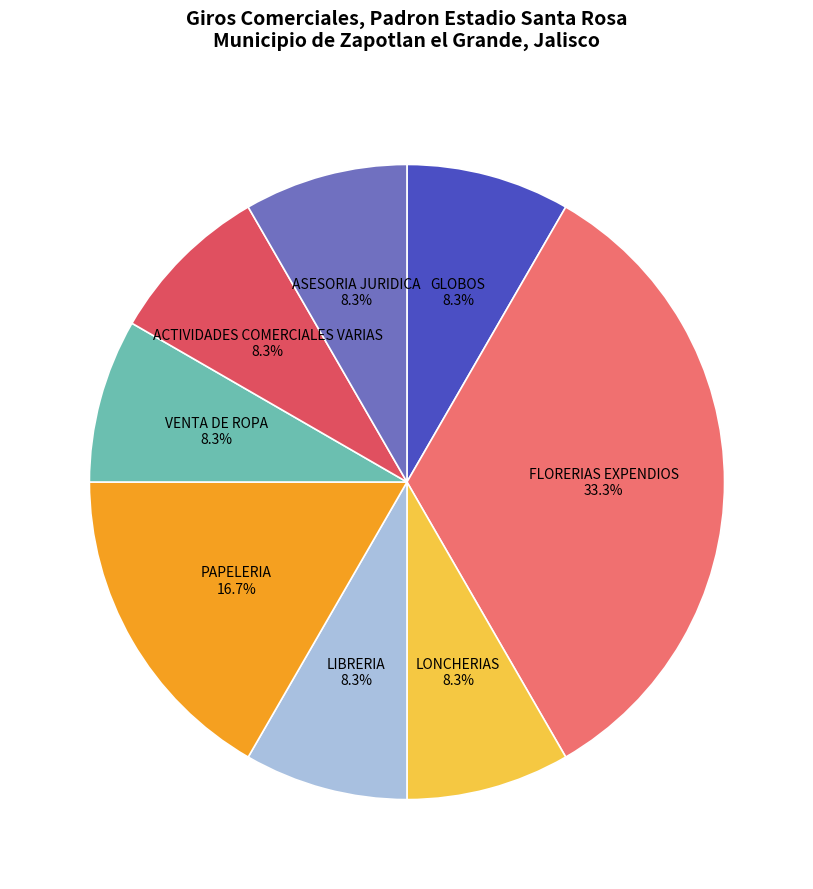

Which slice is the largest?

FLORERIAS EXPENDIOS